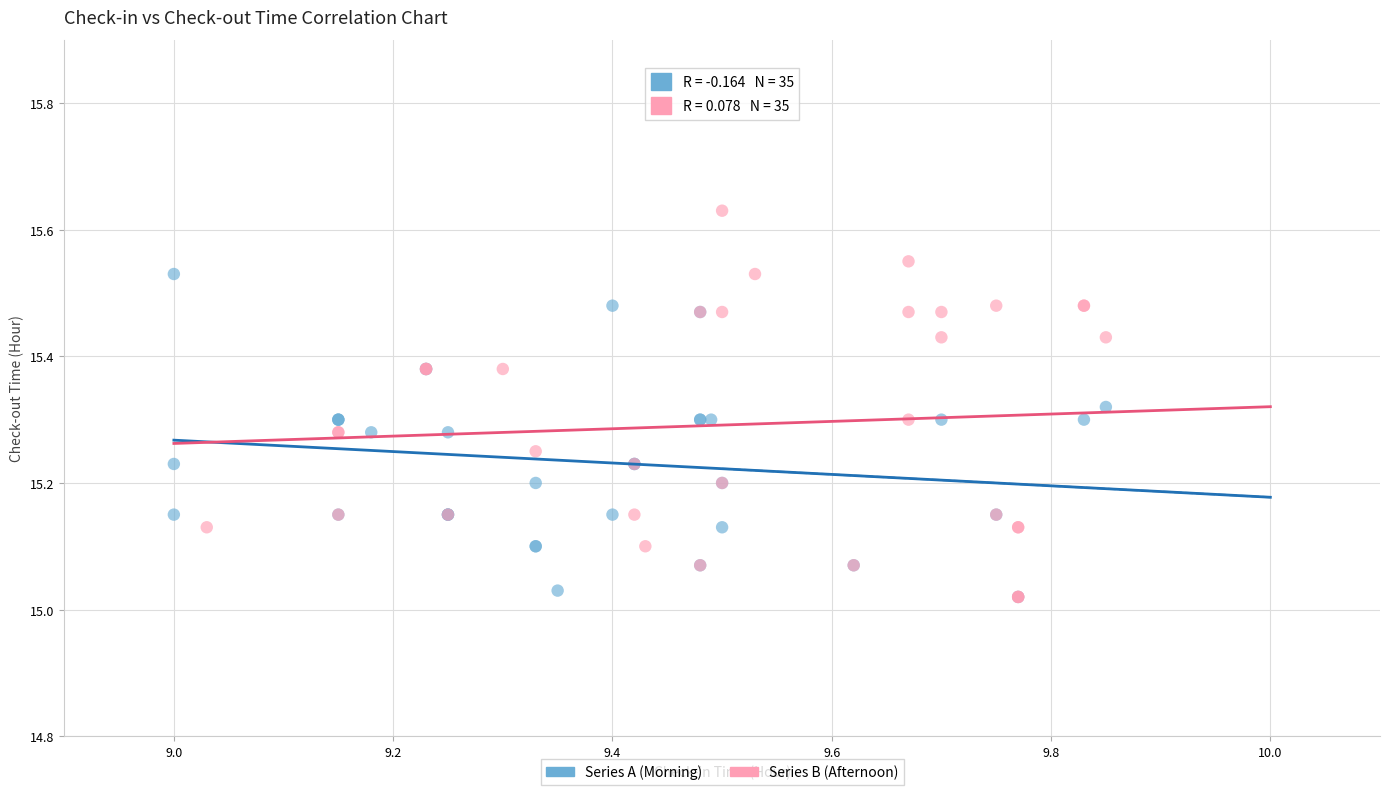

Which series reaches the maximum Y coordinate?

Series B (Afternoon)